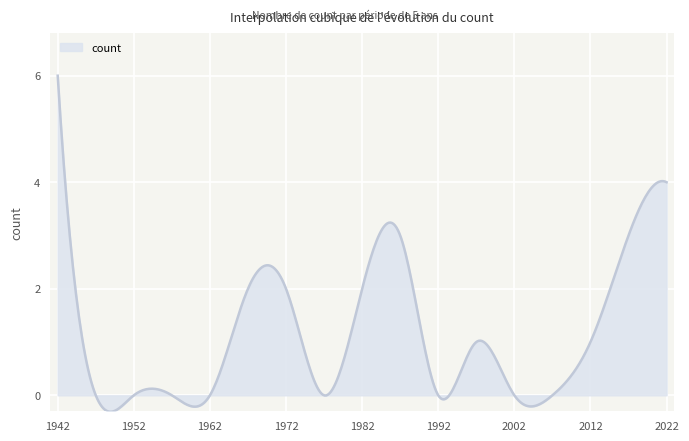

What is the smallest value displayed?

-0.3